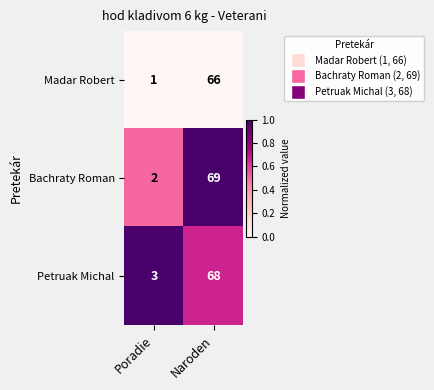

What is the total value across all series at Poradie?

6